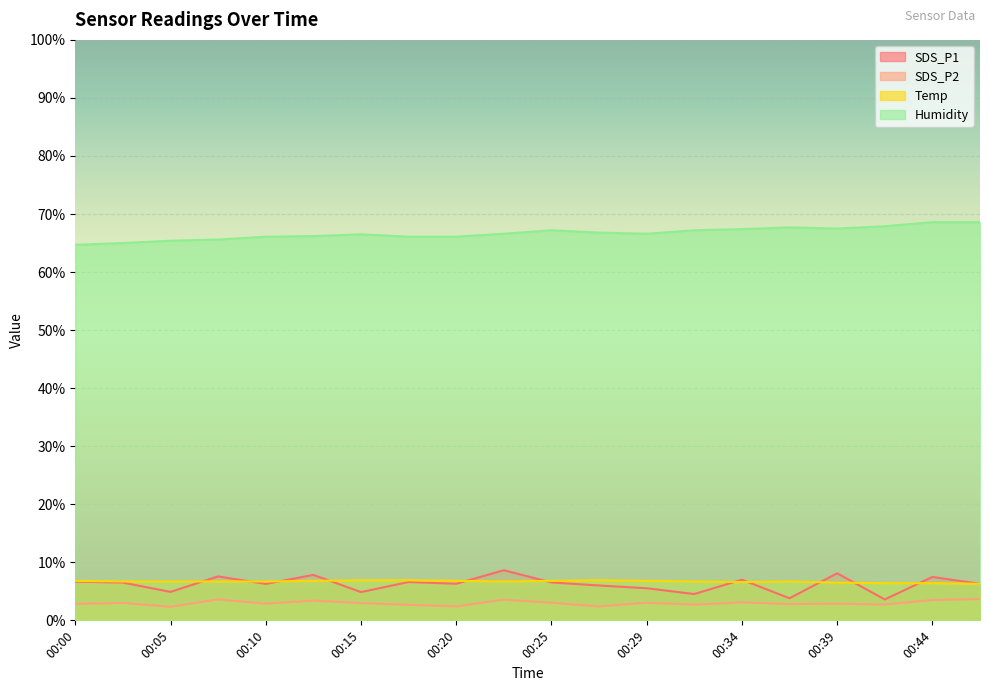

At which category is the sum across all series the highest?

00:44